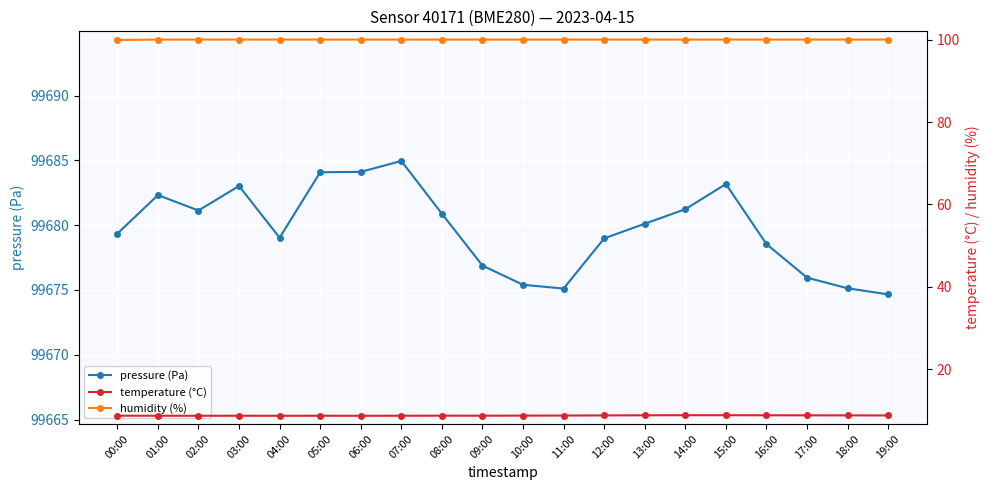

What is the label of the 10th point from the right?

10:00